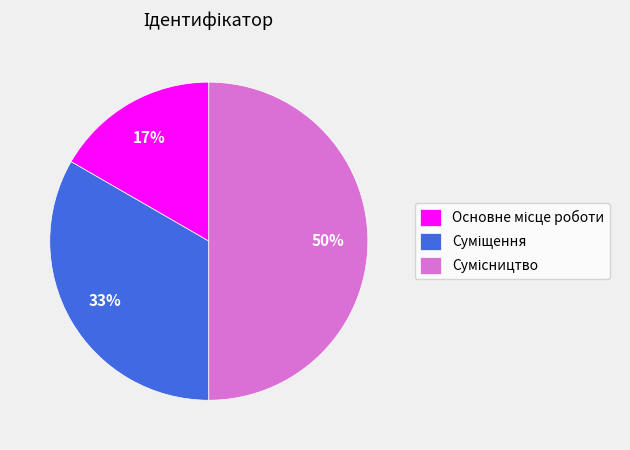

To the nearest percent, what is the average slice percentage?

33%